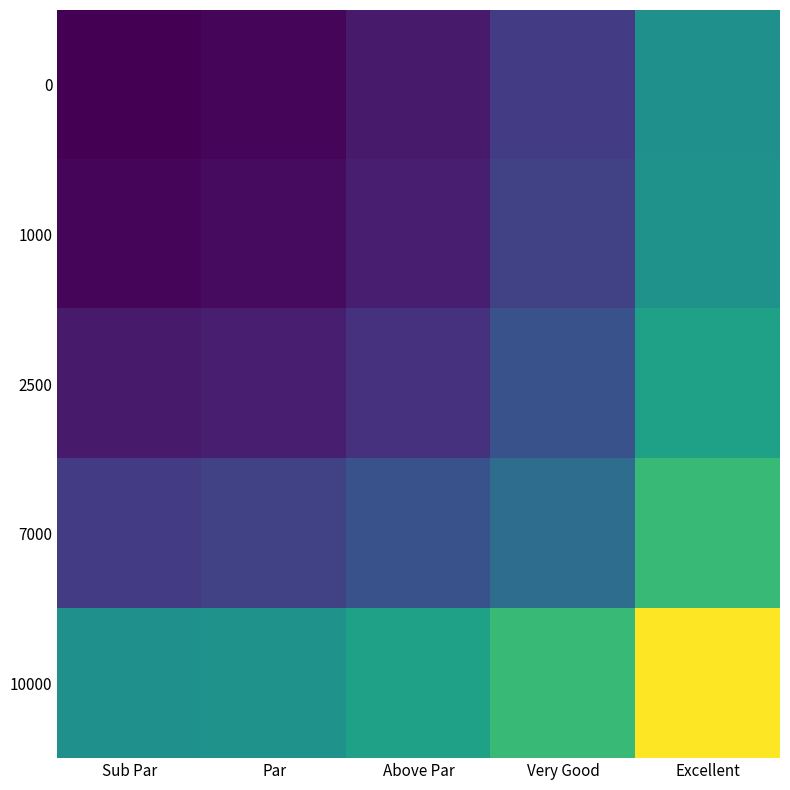

How many categories are shown in the chart?

5